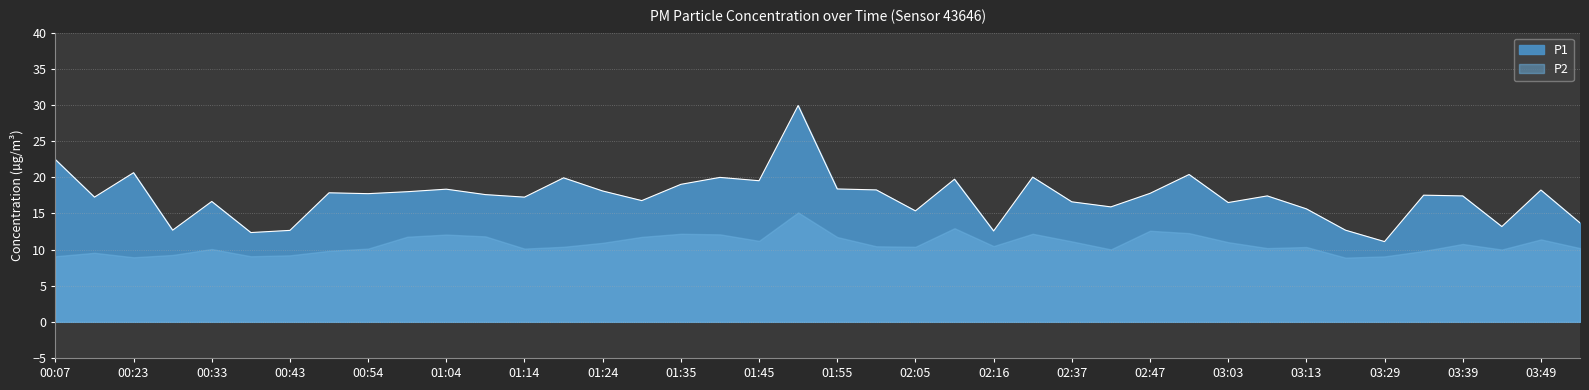

What is the change in value from 02:52 to 03:39?

-3.0